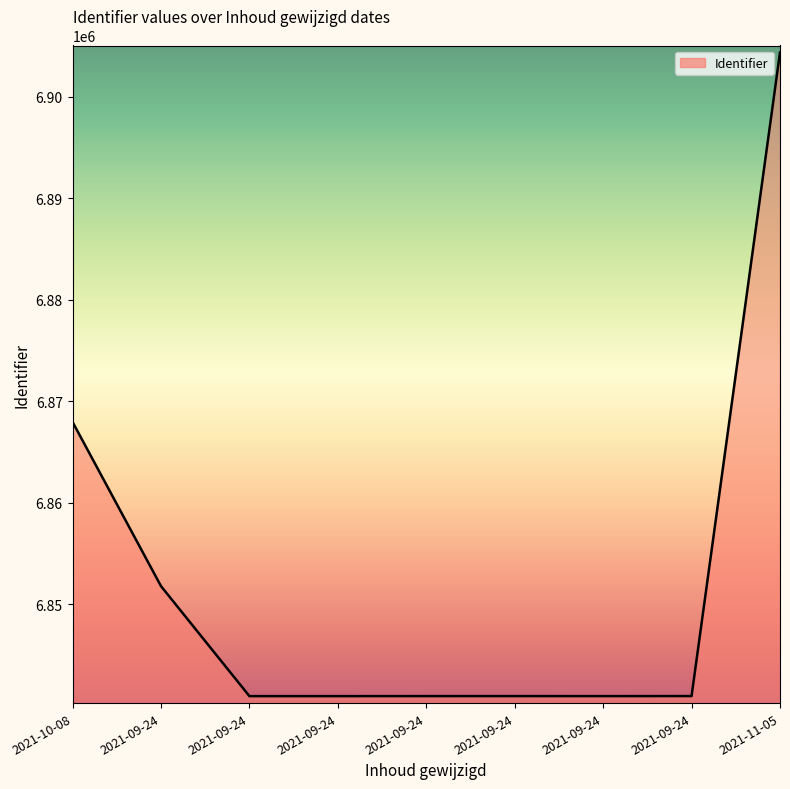

True or false: the data shows 10655083 at 2021-09-24.

False